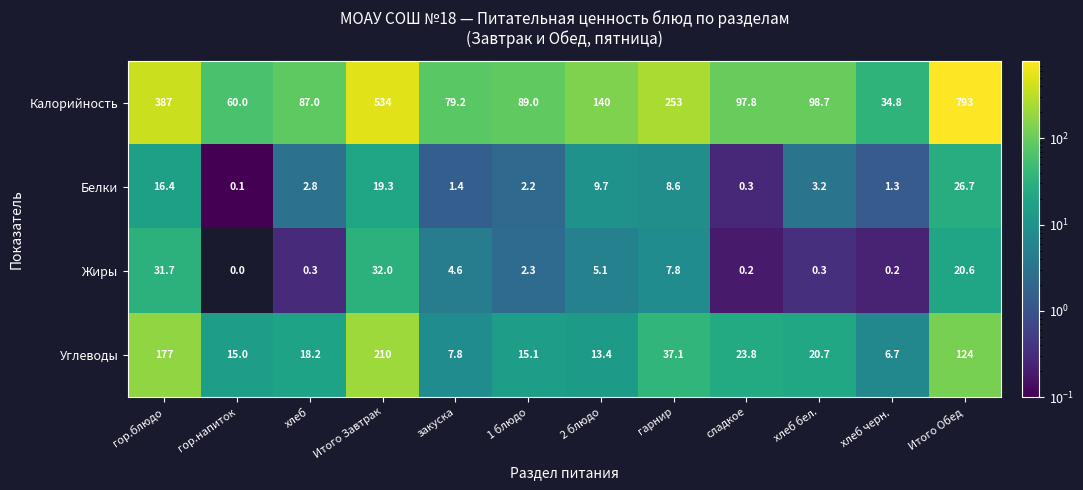

Which series changed the most between хлеб and сладкое?

Калорийность